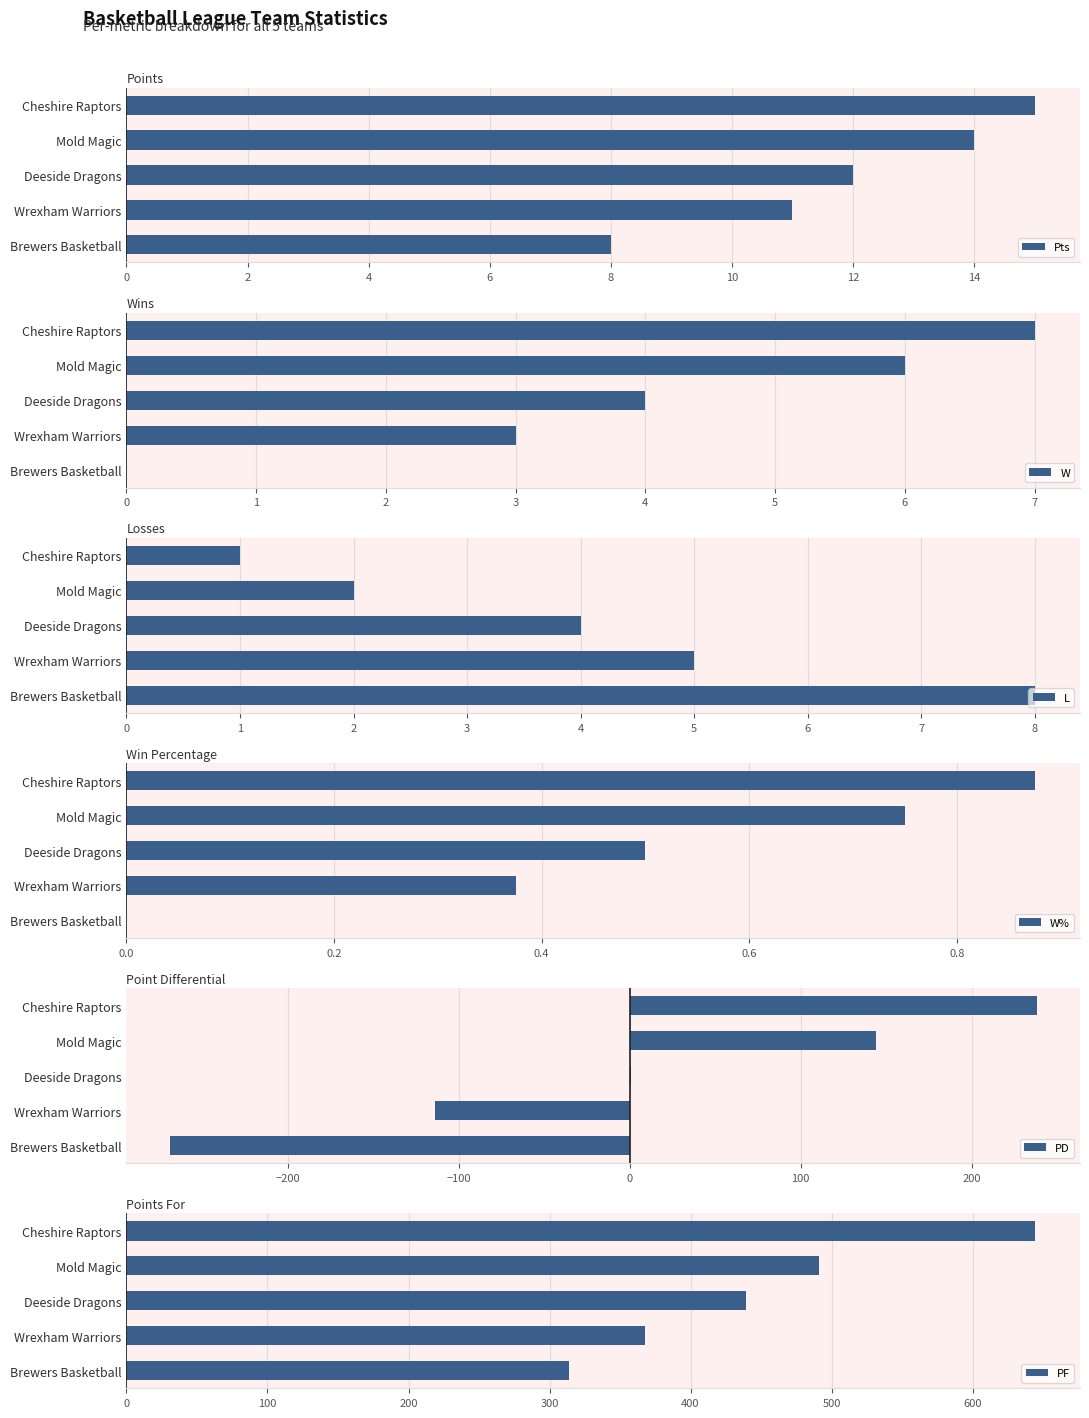

What is the maximum value for W?

7